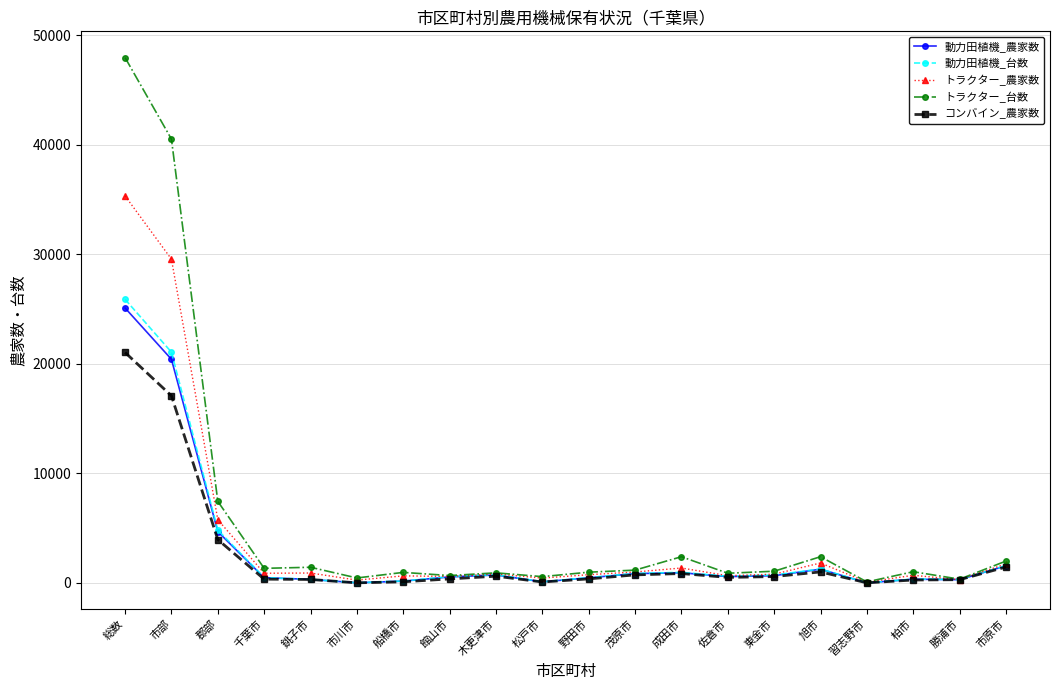

Count the number of categories in the chart.

20